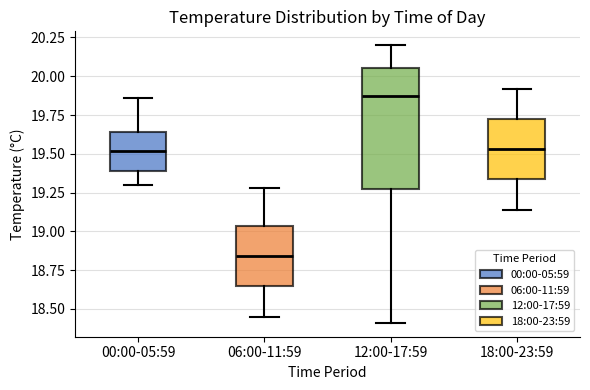

Reading left to right, transcribe this box plot: for each box, give where its median line is, the range the box spans, and where its two whiskers end, as read against the y-axis. The values are not printed on the chart, so give them approximately, as read against the axis.

00:00-05:59: median 19.50, box 19.40 to 19.65, whiskers 19.30 to 19.85
06:00-11:59: median 18.85, box 18.65 to 19.05, whiskers 18.45 to 19.30
12:00-17:59: median 19.90, box 19.30 to 20.05, whiskers 18.40 to 20.20
18:00-23:59: median 19.55, box 19.35 to 19.75, whiskers 19.15 to 19.90